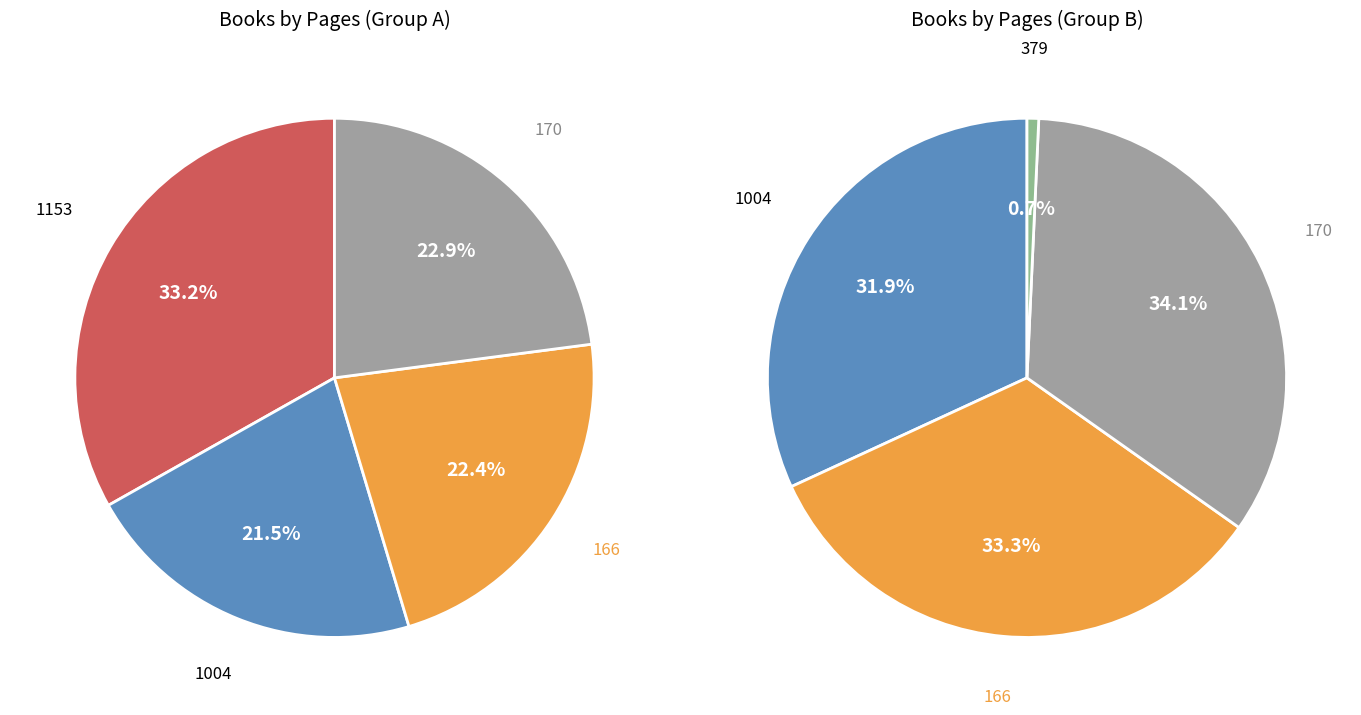

Do 1004 and 170 together represent more than half of the pie?

No